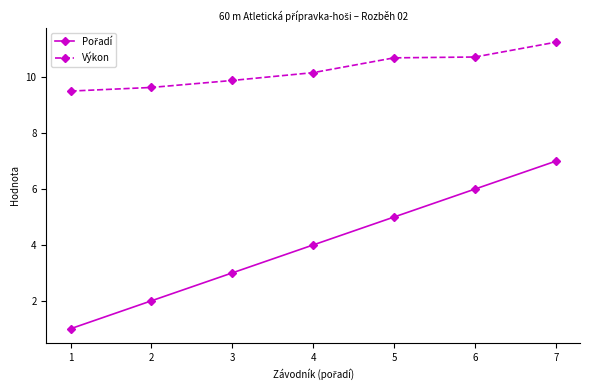

At which label does Výkon first exceed 10?

4